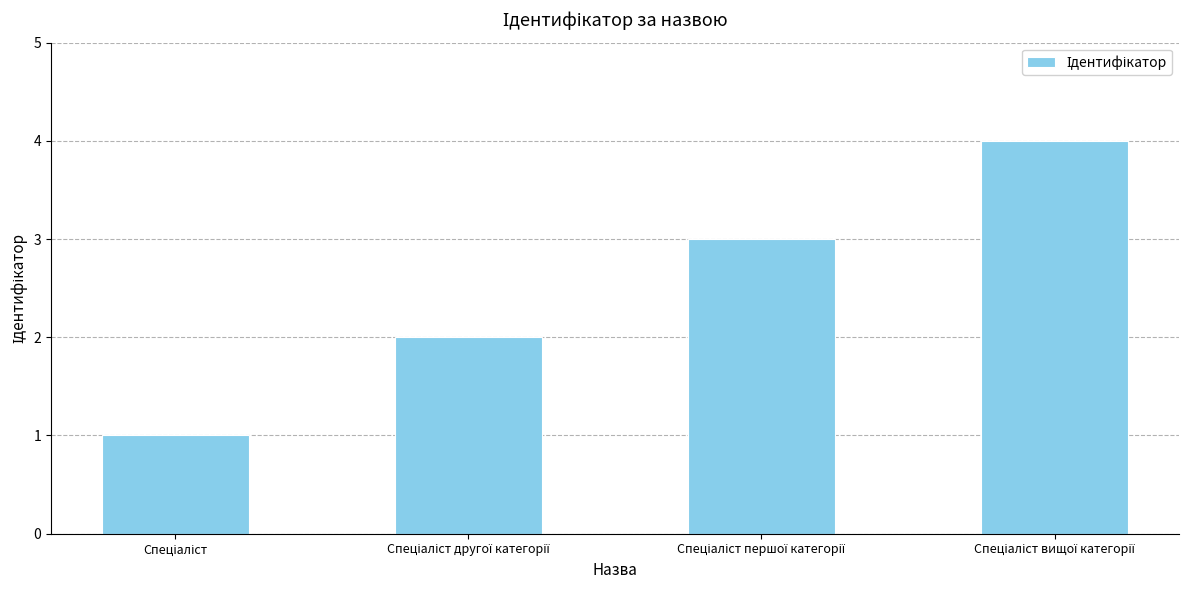

What is the difference between the maximum and minimum values?

3